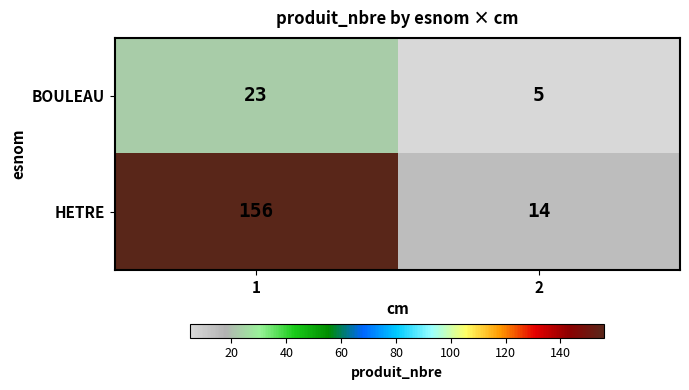

The BOULEAU series shows 5 at 2. True or false?

True